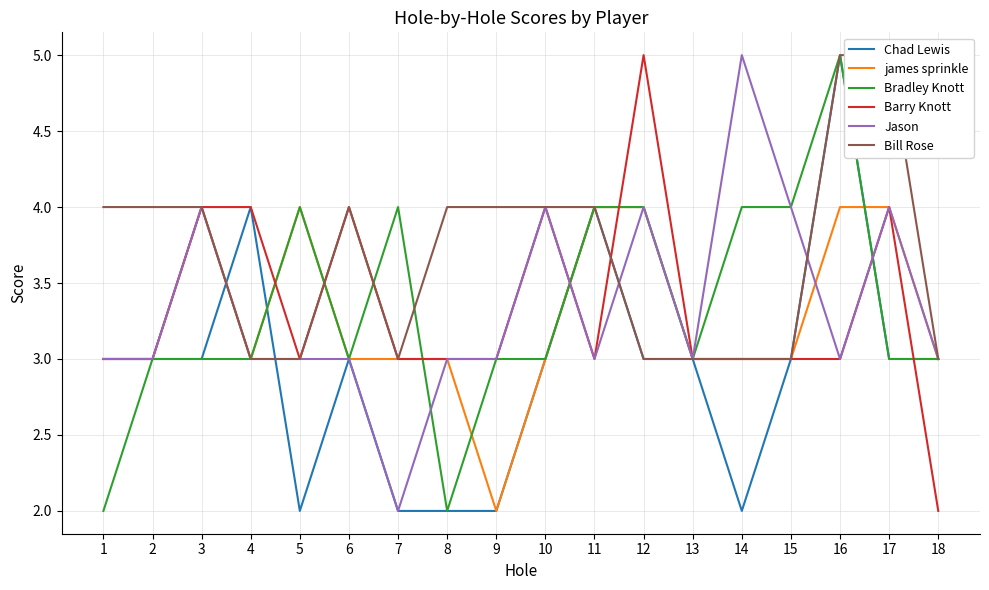

What is the total value across all series at 18?

17